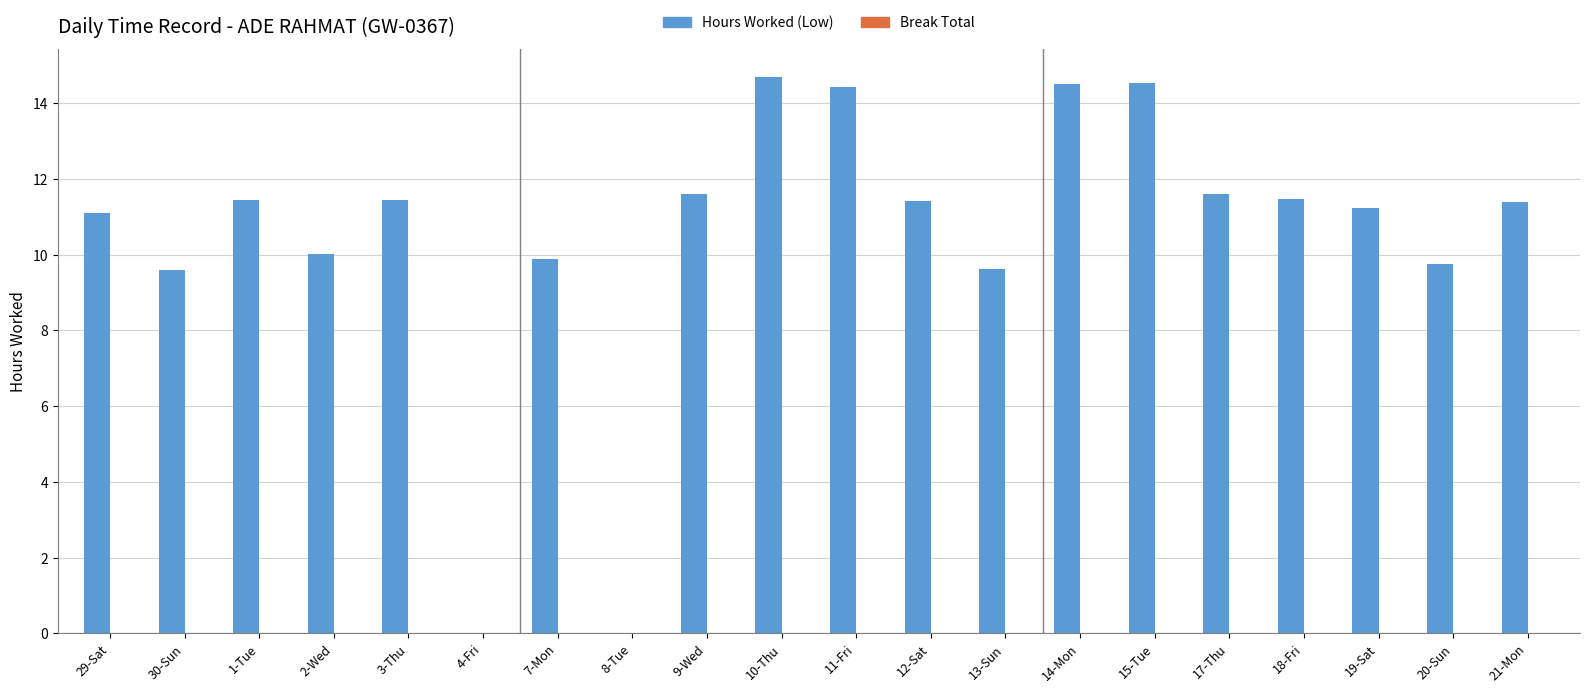

Are the bars horizontal?

No